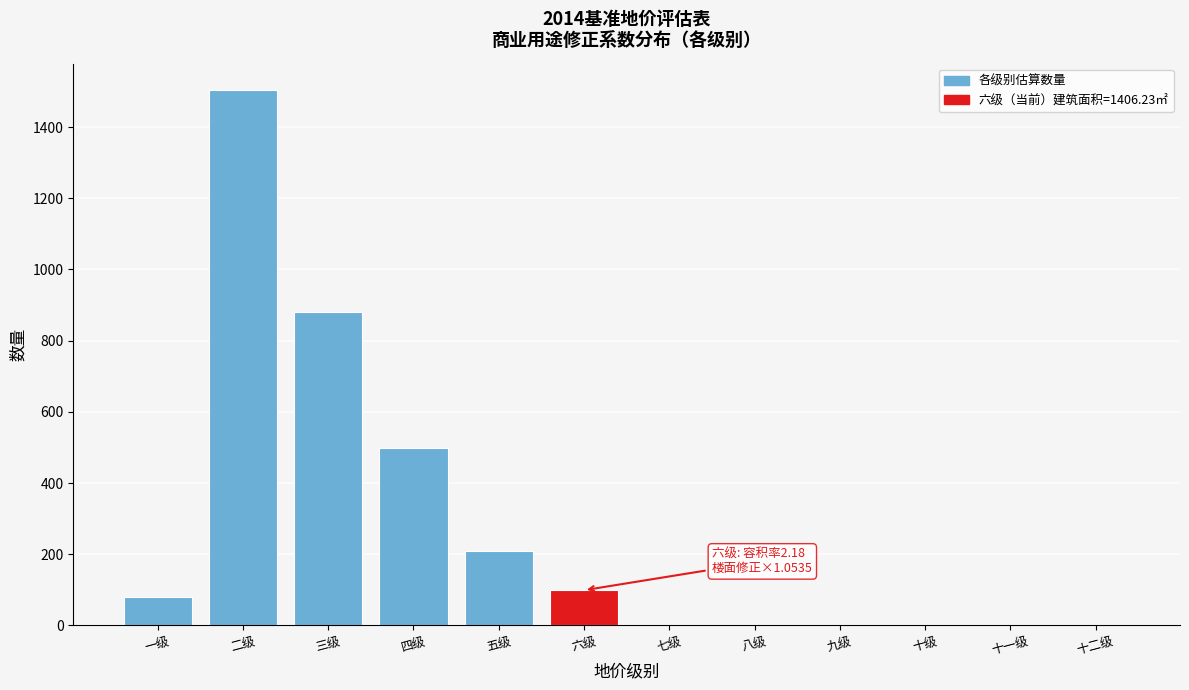

Reading left to right, extract all data points from this chart.

一级=80	二级=1503	三级=880	四级=499	五级=209	六级=99	七级=0	八级=0	九级=0	十级=0	十一级=0	十二级=0